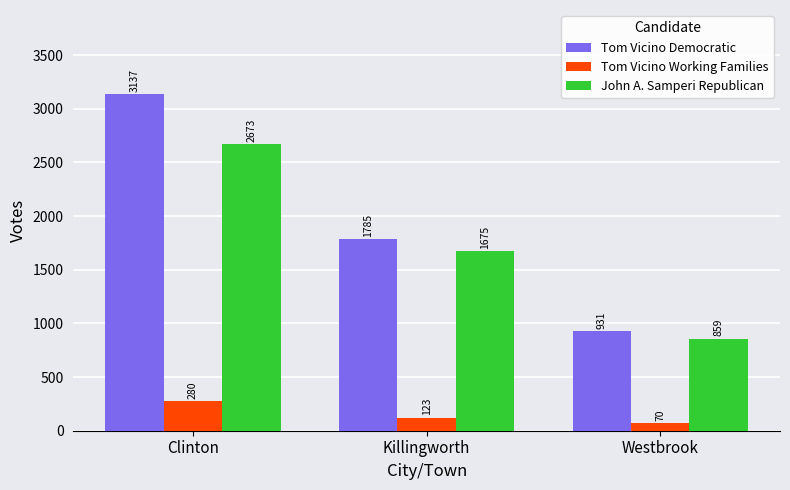

What is the approximate value of Tom Vicino Working Families at Clinton, to the nearest 10?

280